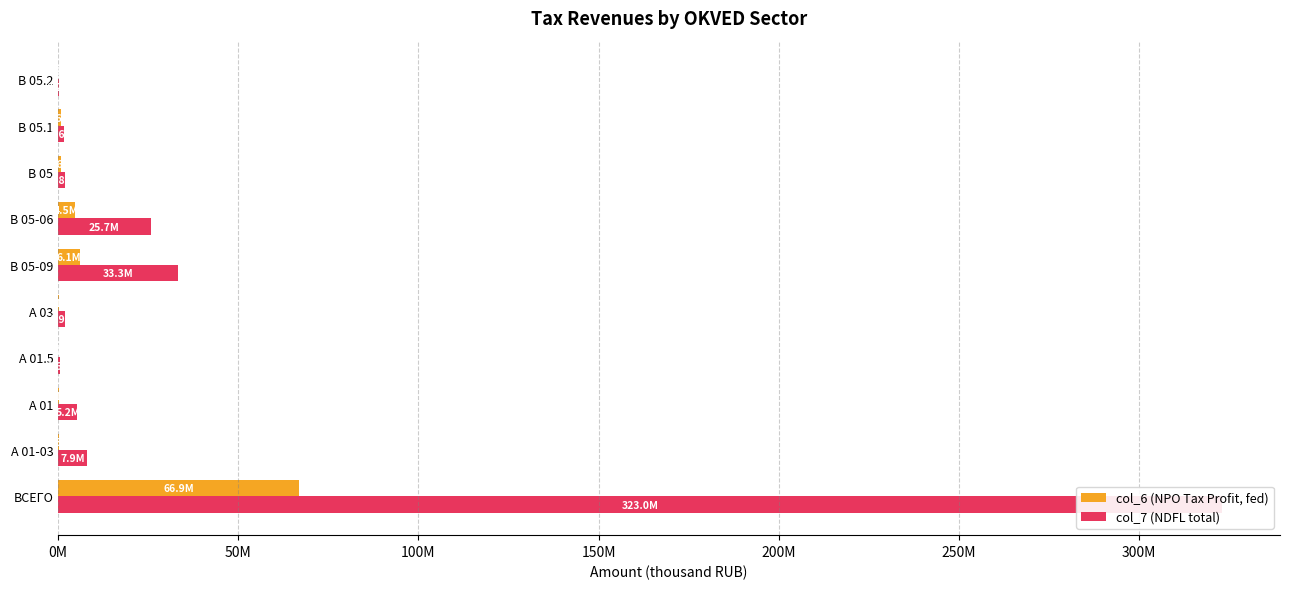

How many data points does each series have?

10